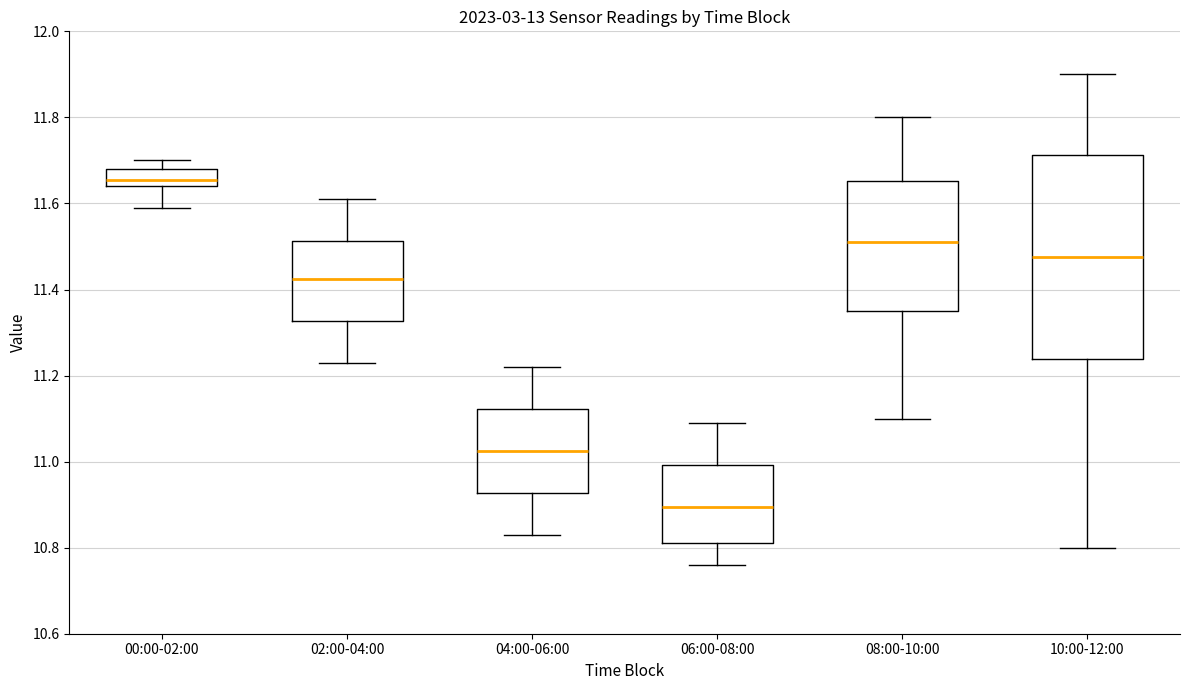

Reading left to right, read every box against the y-axis: the position of its median line, the range the box covers, and the ends of its whiskers. The values are not printed on the chart, so give them approximately, as read against the axis.

00:00-02:00: median 11.66, box 11.64 to 11.68, whiskers 11.60 to 11.70
02:00-04:00: median 11.42, box 11.32 to 11.52, whiskers 11.24 to 11.62
04:00-06:00: median 11.02, box 10.92 to 11.12, whiskers 10.84 to 11.22
06:00-08:00: median 10.90, box 10.82 to 11.00, whiskers 10.76 to 11.10
08:00-10:00: median 11.52, box 11.36 to 11.66, whiskers 11.10 to 11.80
10:00-12:00: median 11.48, box 11.24 to 11.72, whiskers 10.80 to 11.90